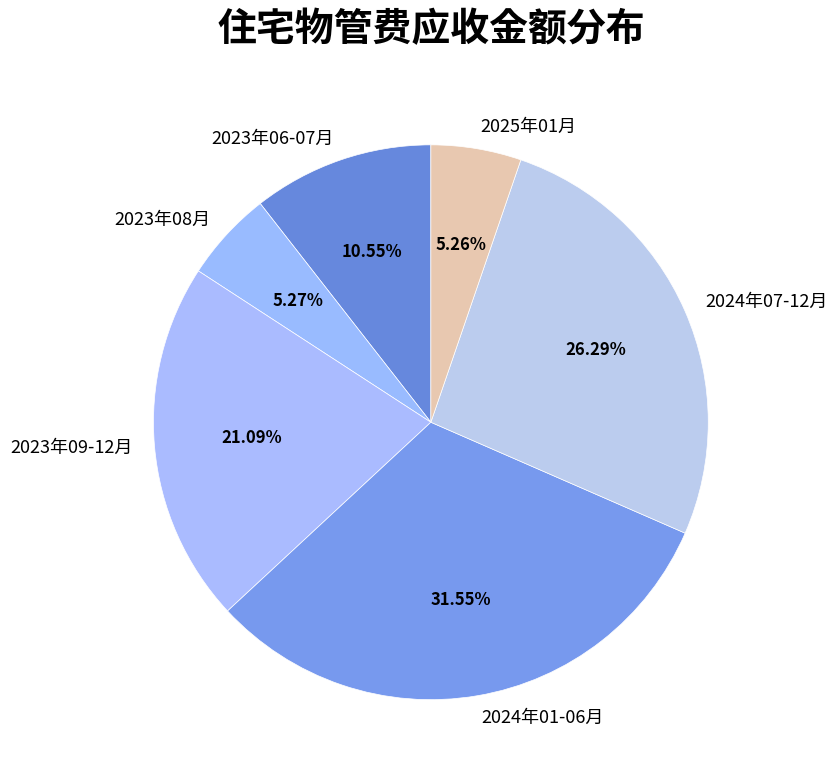

Does 2023年06-07月 represent more than half of the total?

No